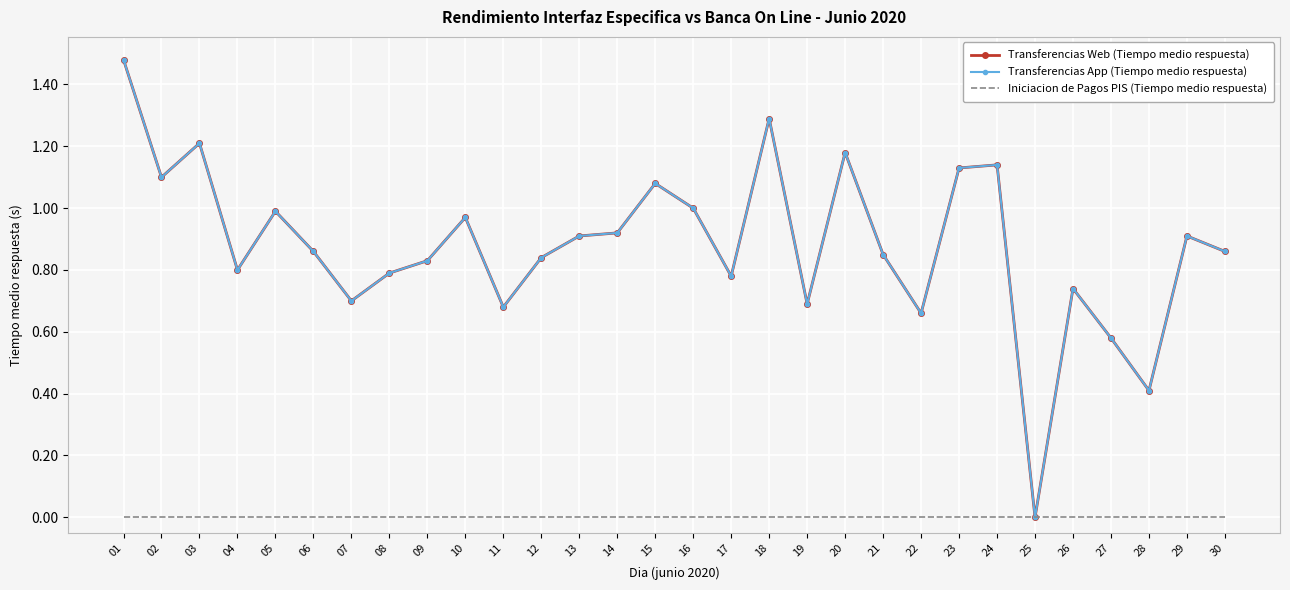

True or false: Transferencias App (Tiempo medio respuesta) has a value of 0.0 at 25.

True